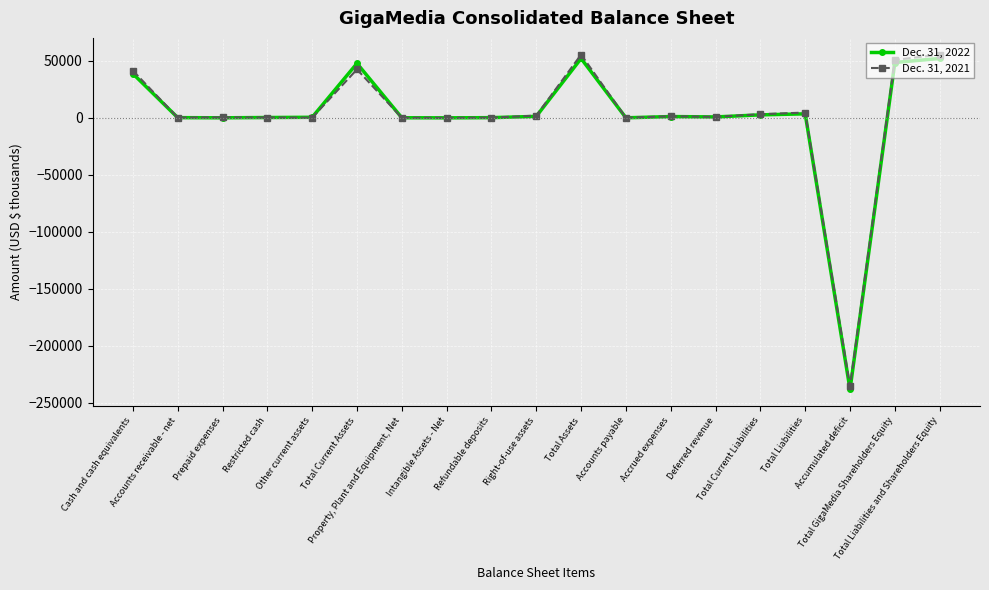

True or false: Dec. 31, 2021 has more than 0 interior local peaks.

True